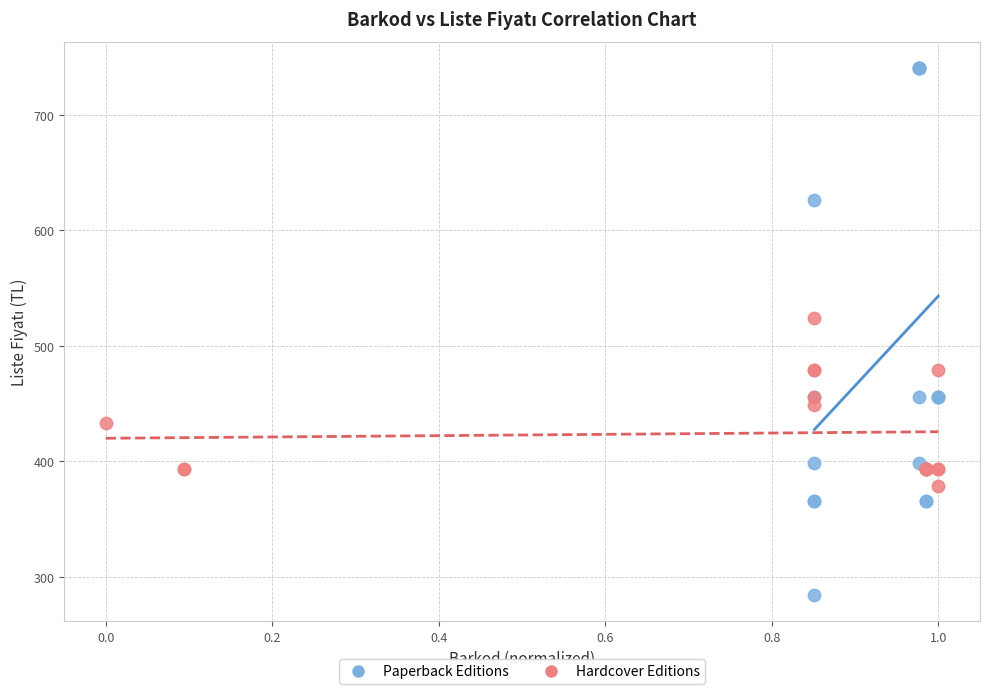

Which series reaches the minimum Y coordinate?

Paperback Editions